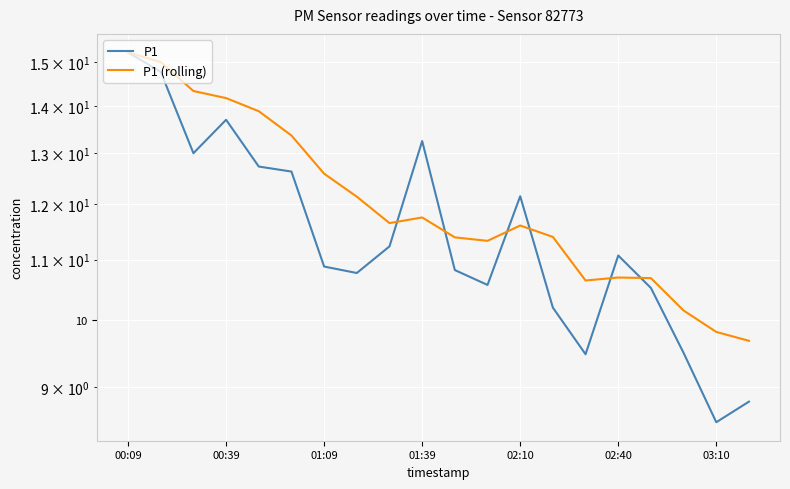

True or false: P1 (rolling) and P1 intersect in this chart.

True